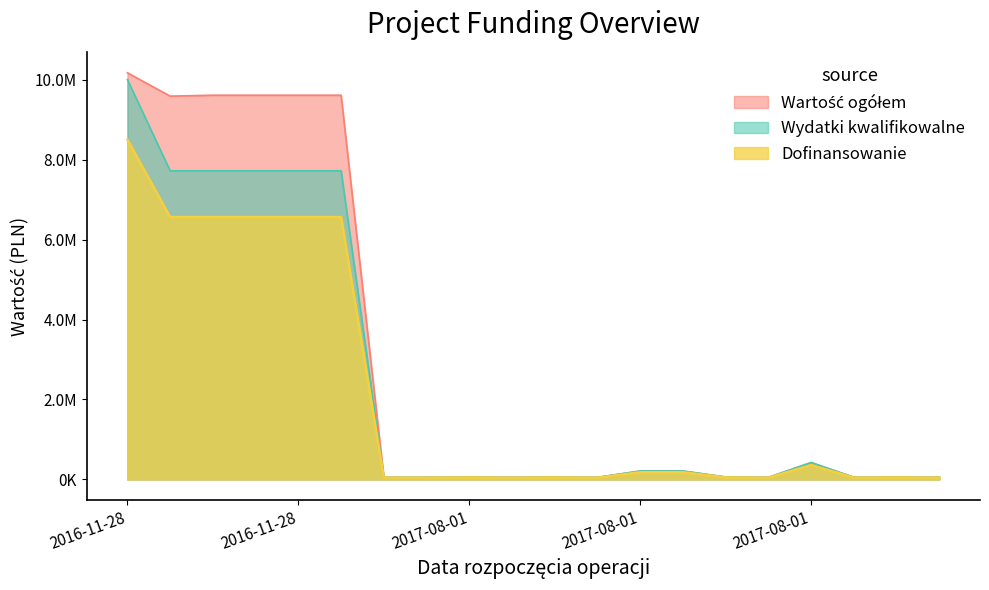

What are all the series names shown in the legend?

Wartość ogółem, Wydatki kwalifikowalne, Dofinansowanie